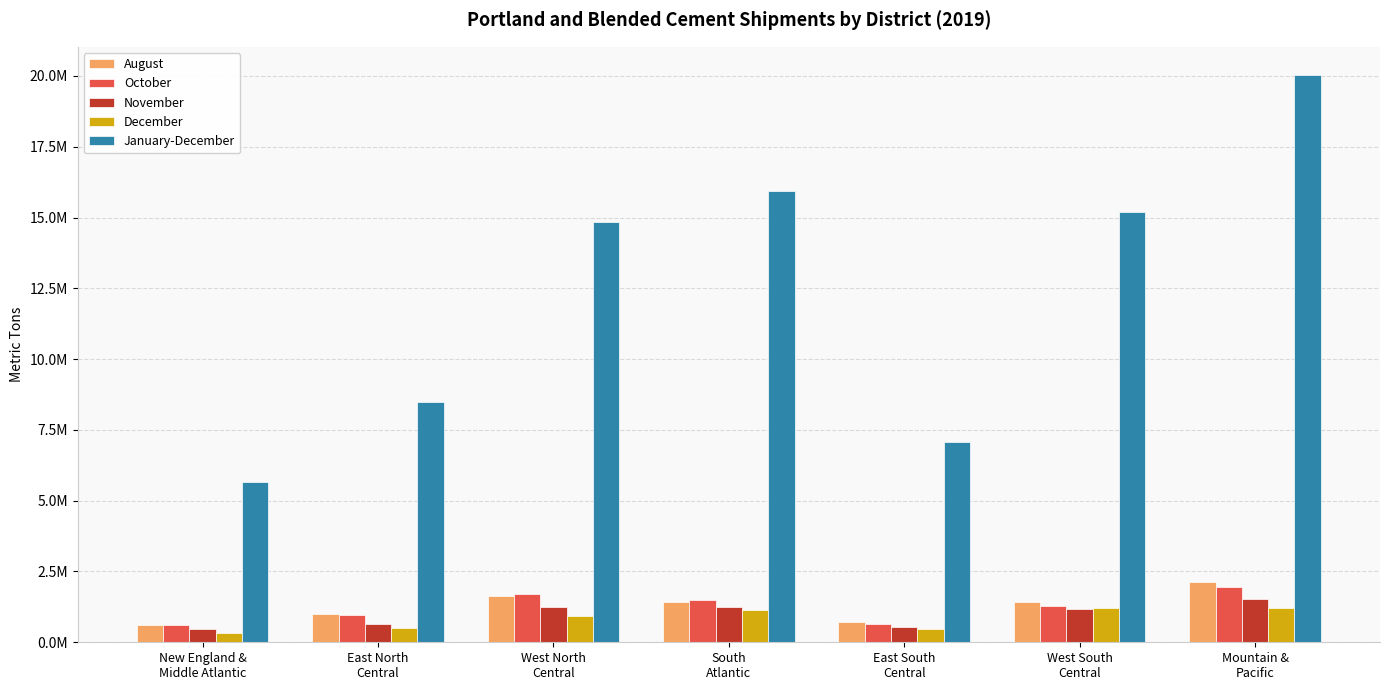

At which label does October first exceed 1280105?

West North
Central